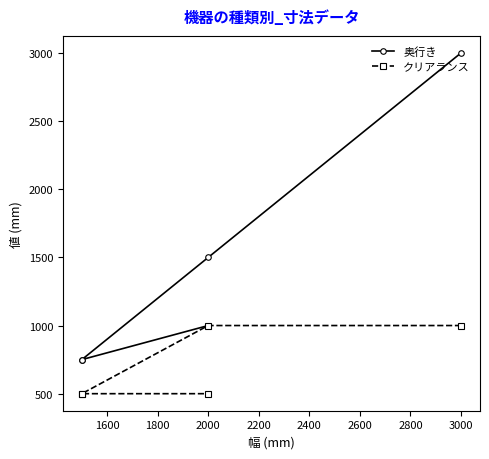

What is the smallest value displayed?

500